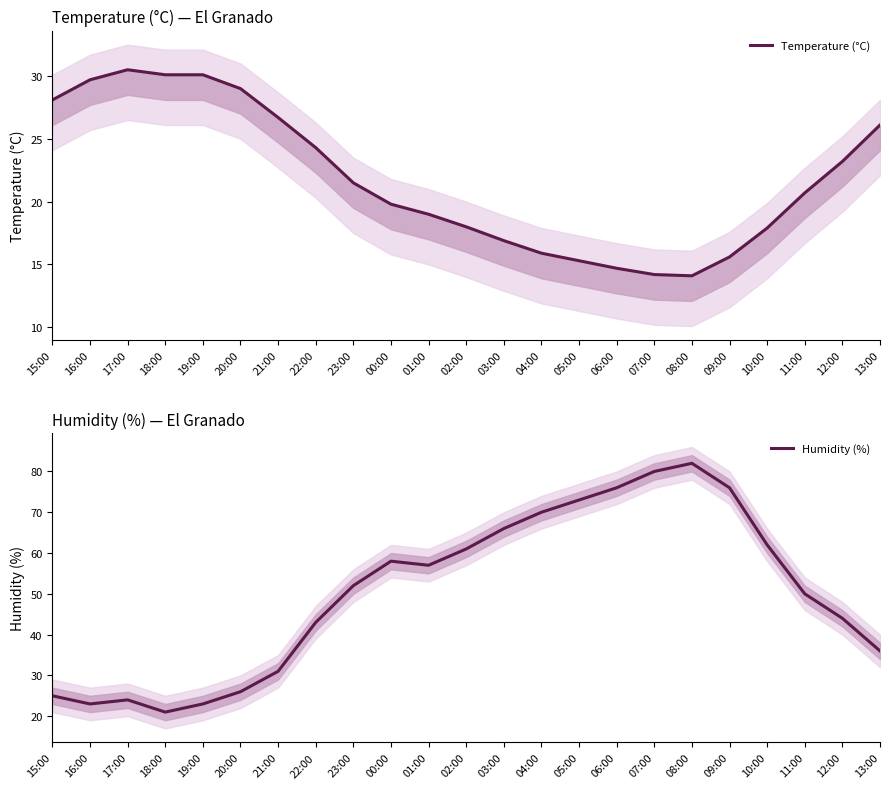

What is the label of the 1st point from the right?

13:00